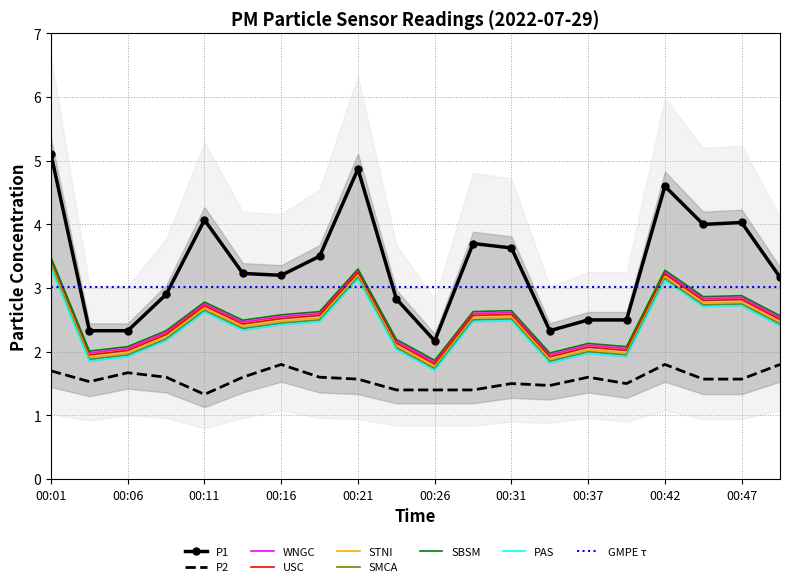

What is the minimum value for P2?

1.3